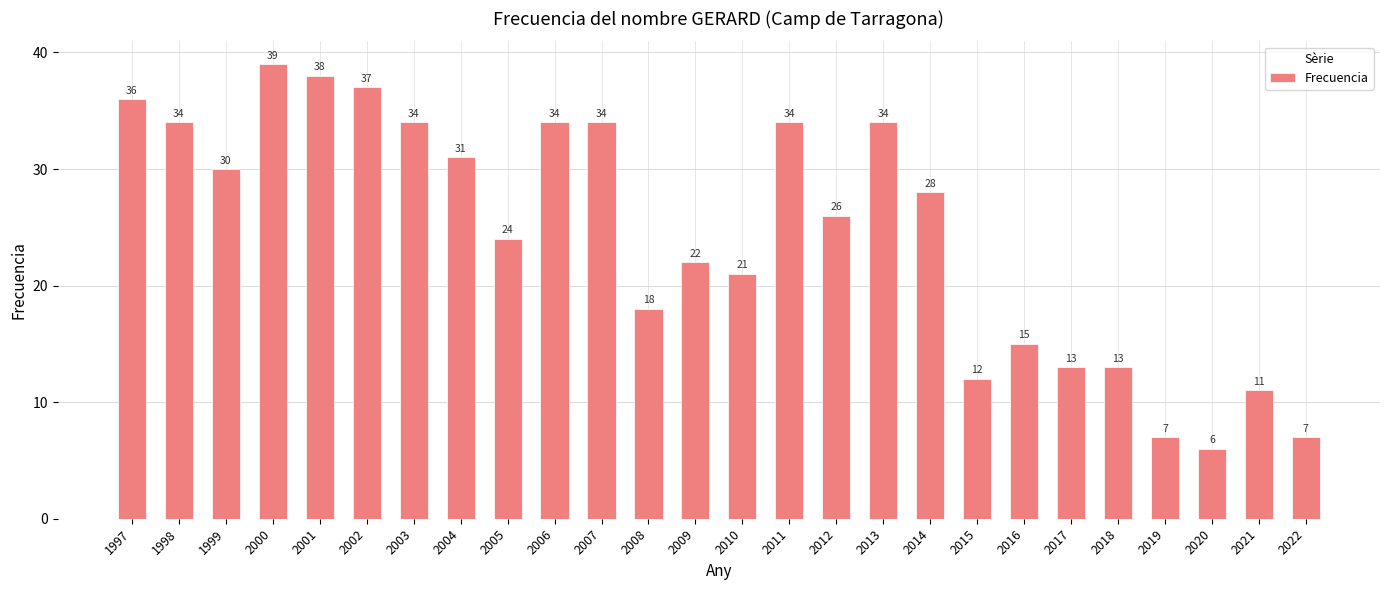

What is the average value?

25